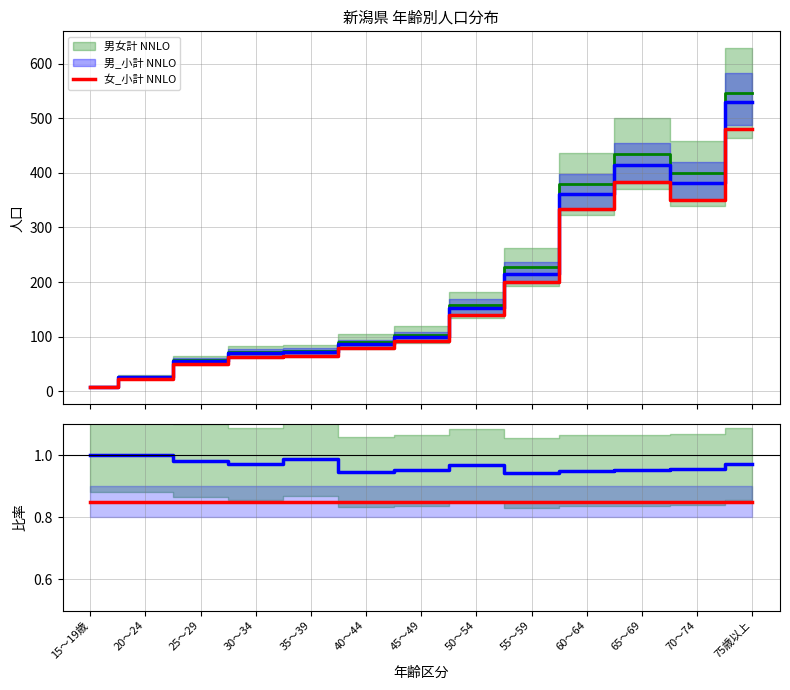

Which series has the largest total across all categories?

女_小計 NNLO